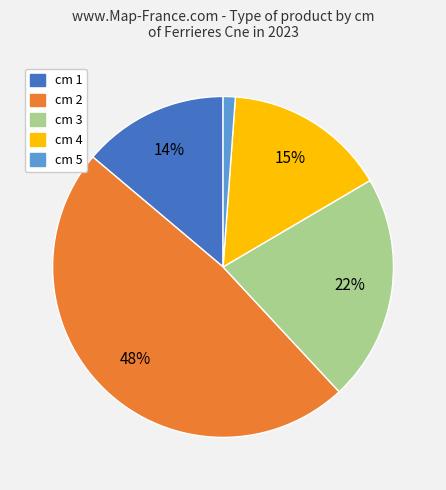

To the nearest percent, what is the average slice percentage?

20%